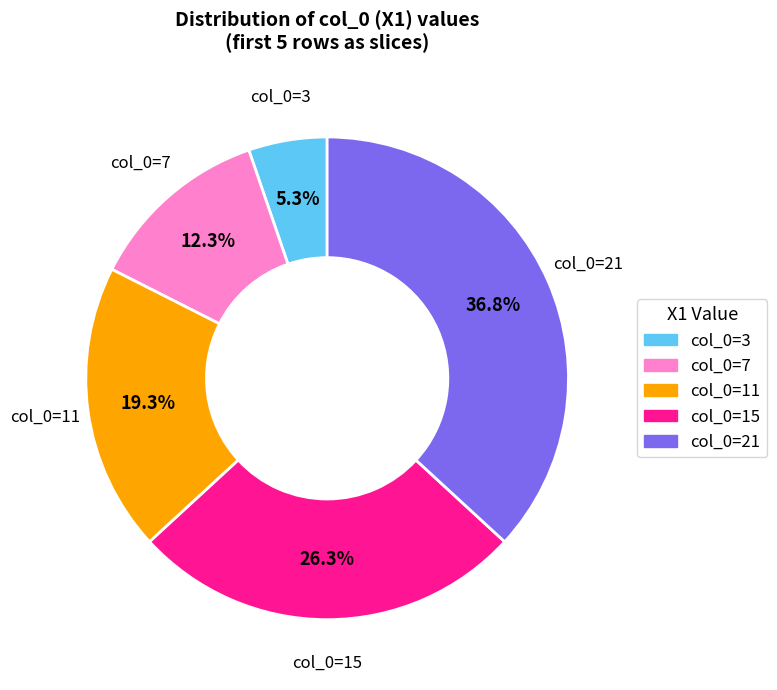

Is there a majority slice in this chart?

No